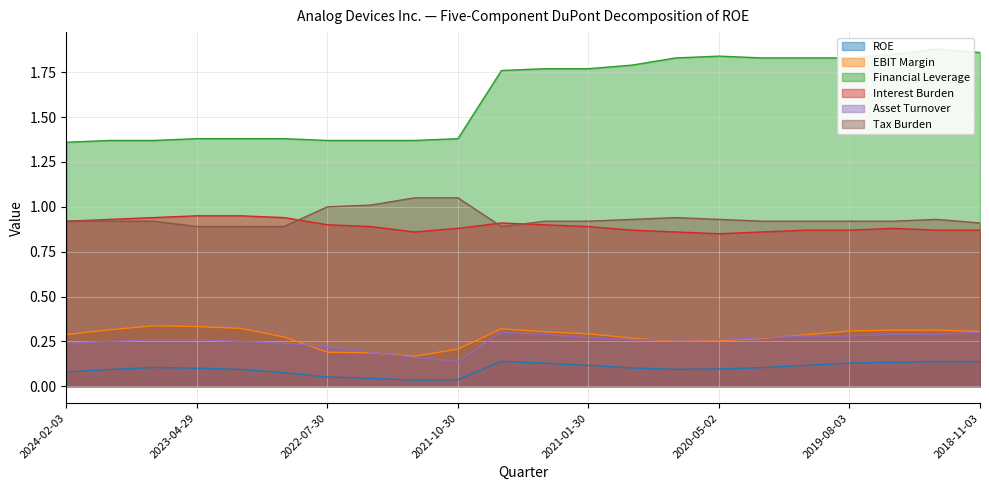

What are all the series names shown in the legend?

ROE, EBIT Margin, Financial Leverage, Interest Burden, Asset Turnover, Tax Burden